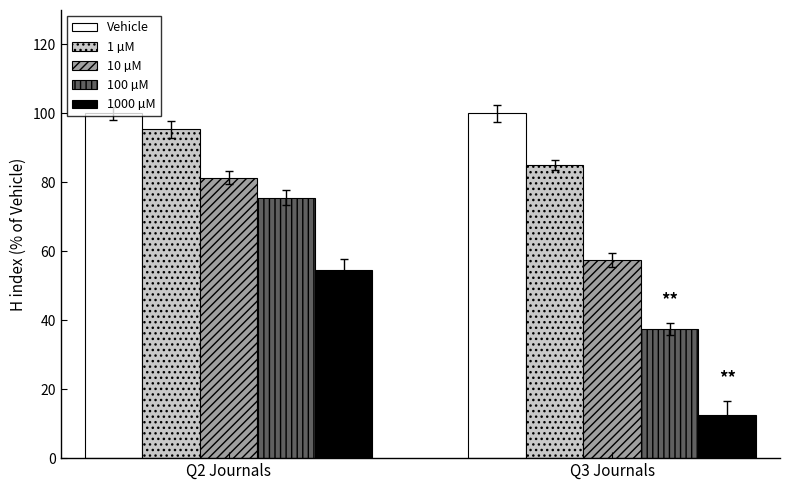

The value of 1 µM at Q3 Journals is 85.0. True or false?

True